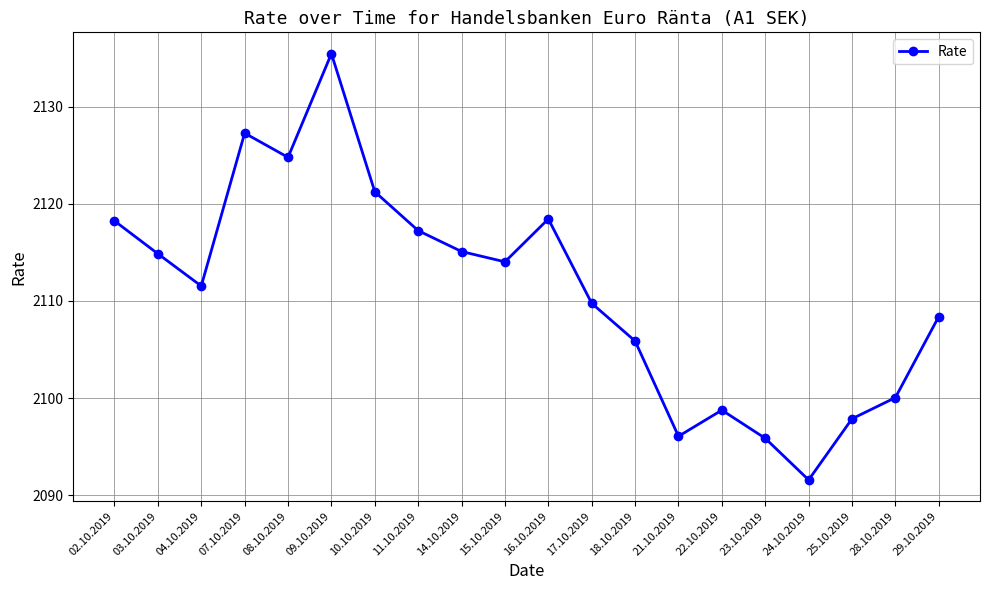

What is the change in value from 03.10.2019 to 16.10.2019?

+3.6